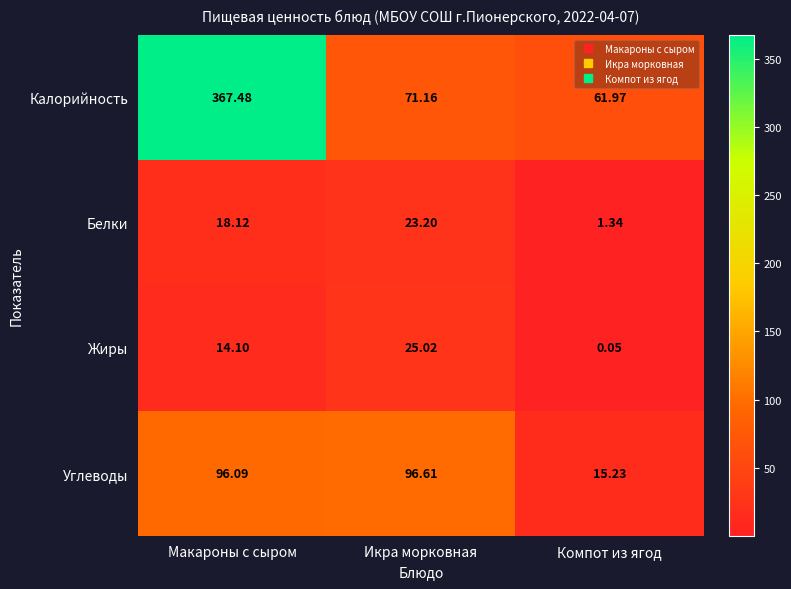

At how many categories does at least one series exceed 126?

1